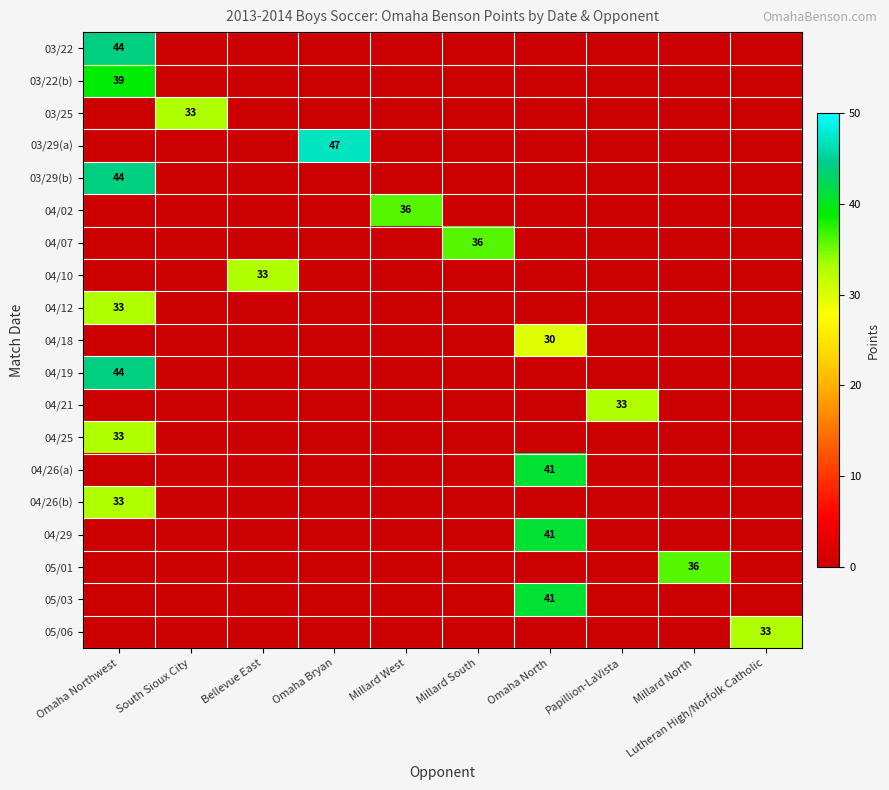

True or false: 04/26(b) has a value of 33 at Omaha Northwest.

True